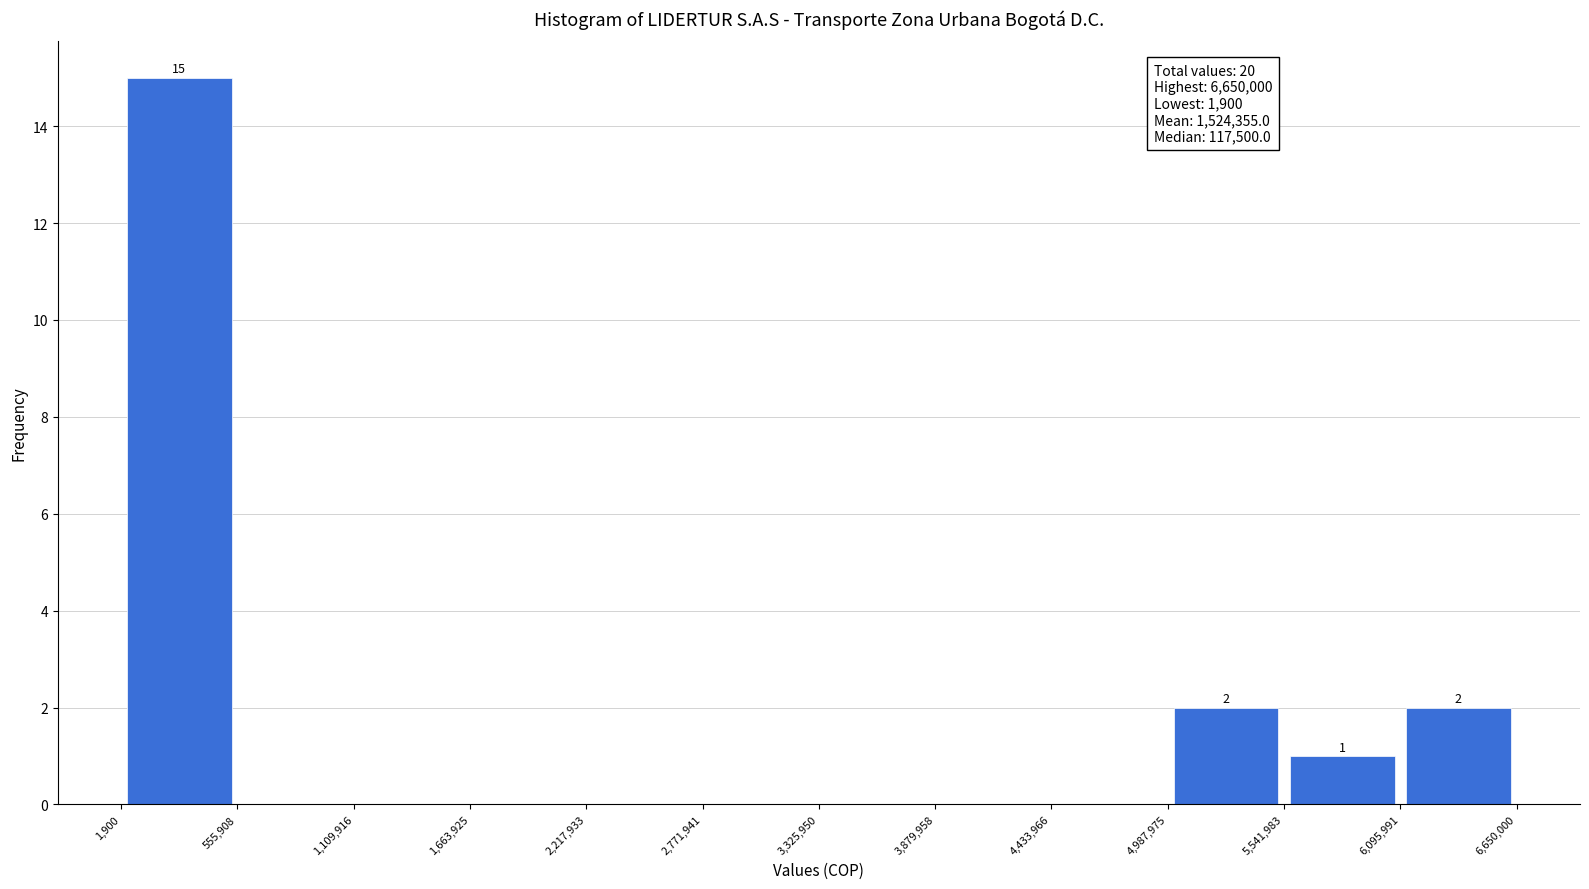

Which range on the x-axis has the tallest bar?

1,900 to 555,908